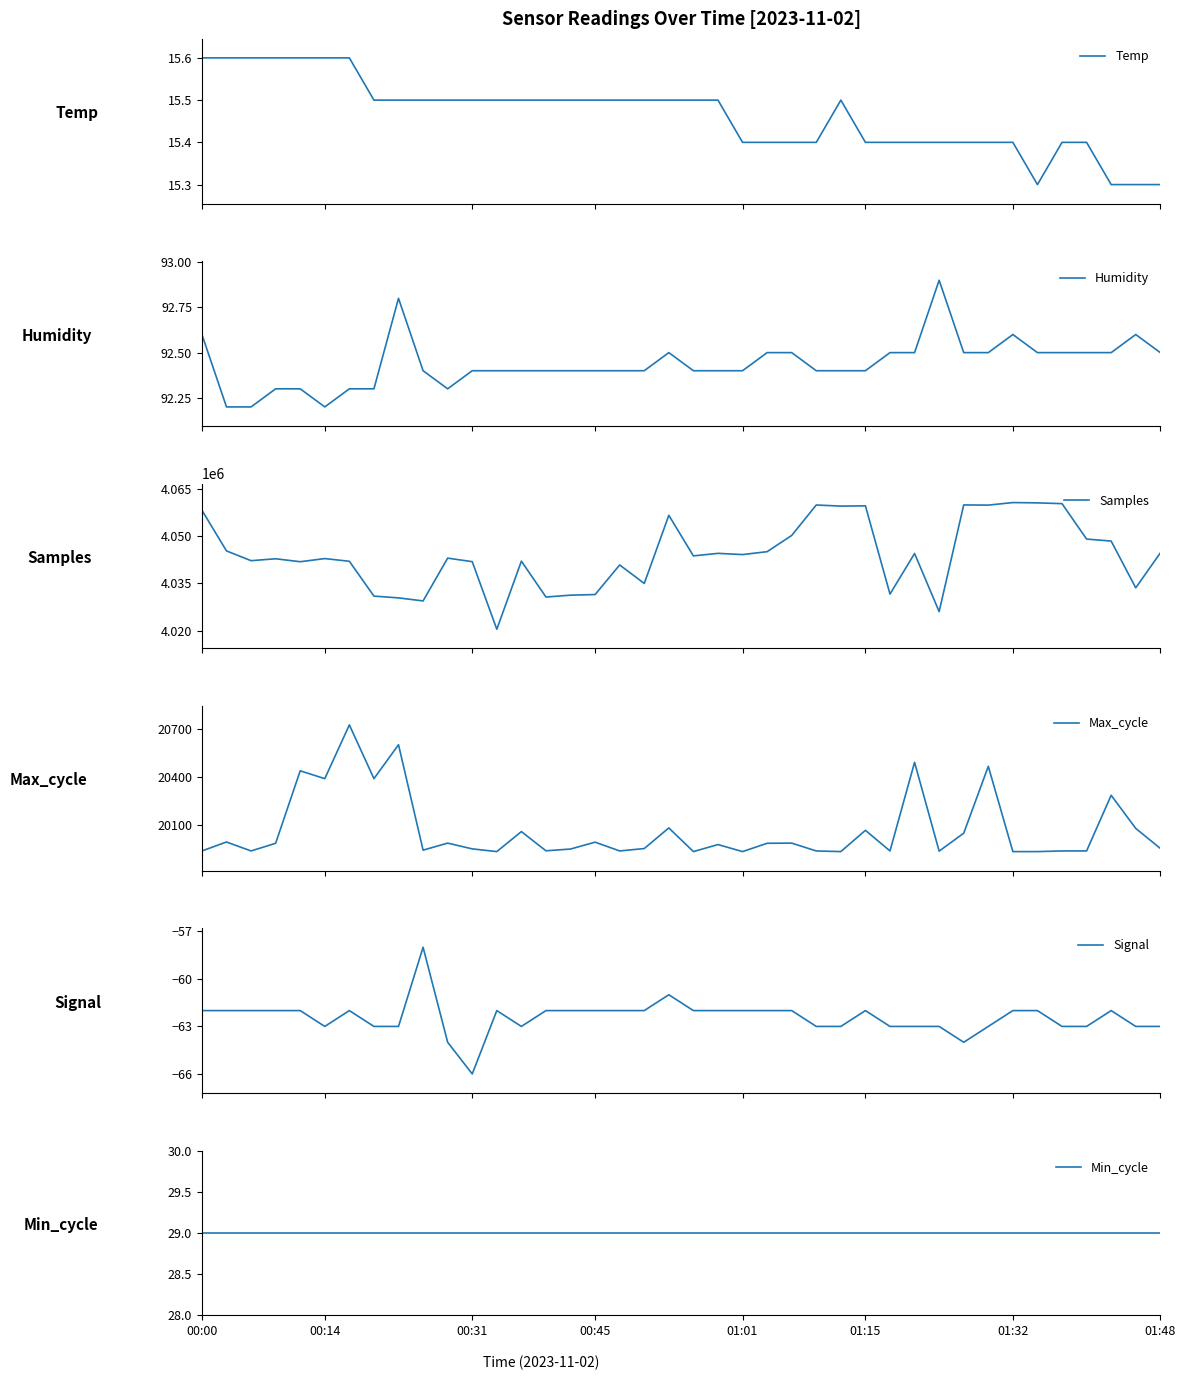

What is the sum of all Min_cycle values?

1160.0